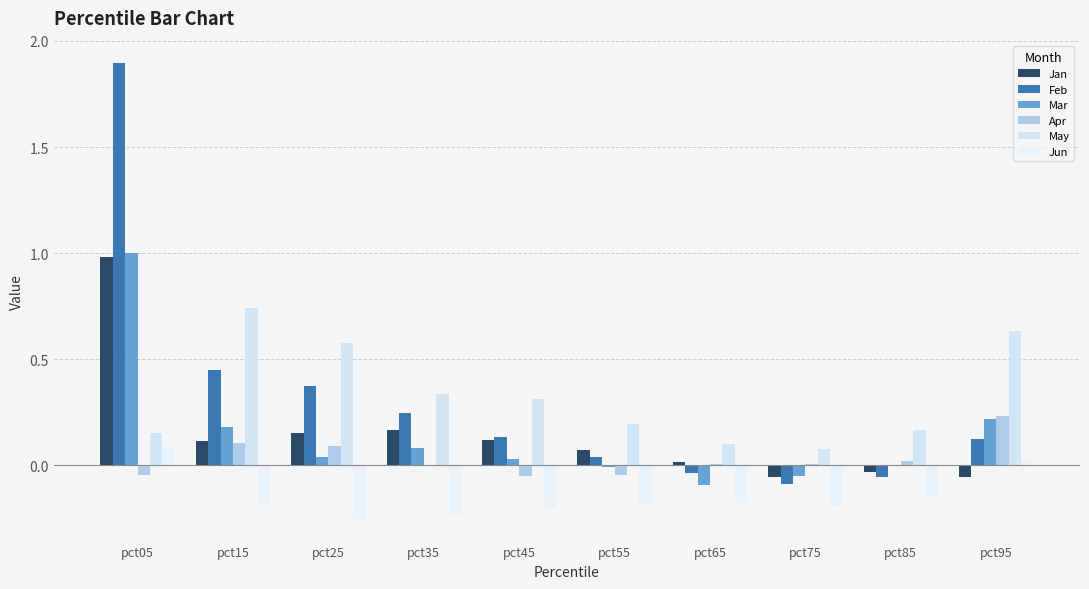

Does the chart contain stacked bars?

No